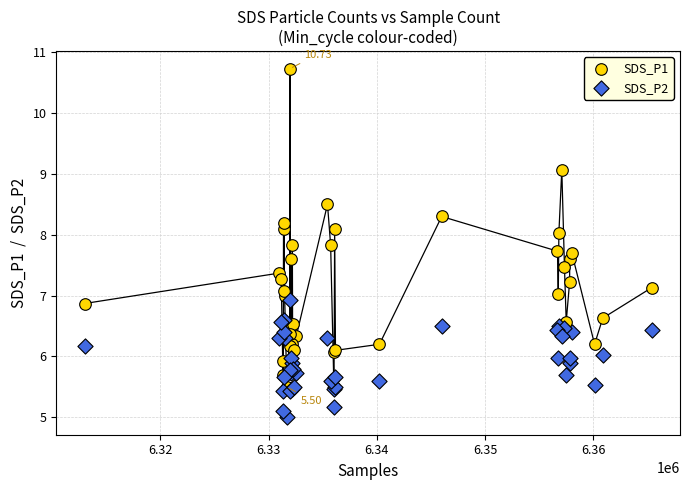

Which series reaches the maximum Y coordinate?

SDS_P1